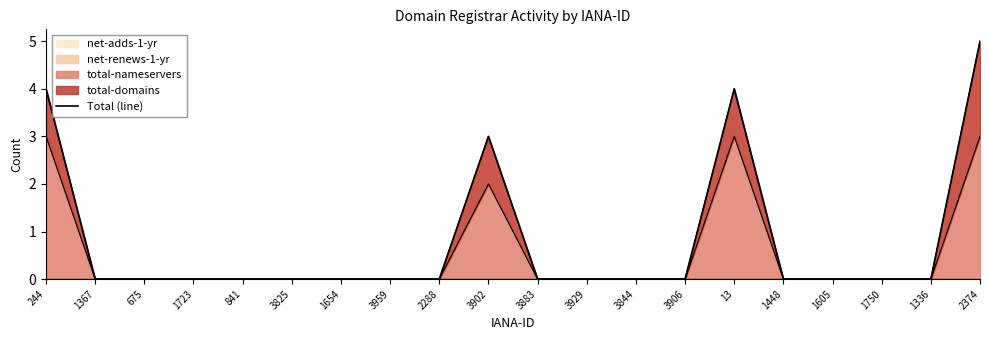

What is the label of the 5th point from the right?

1448